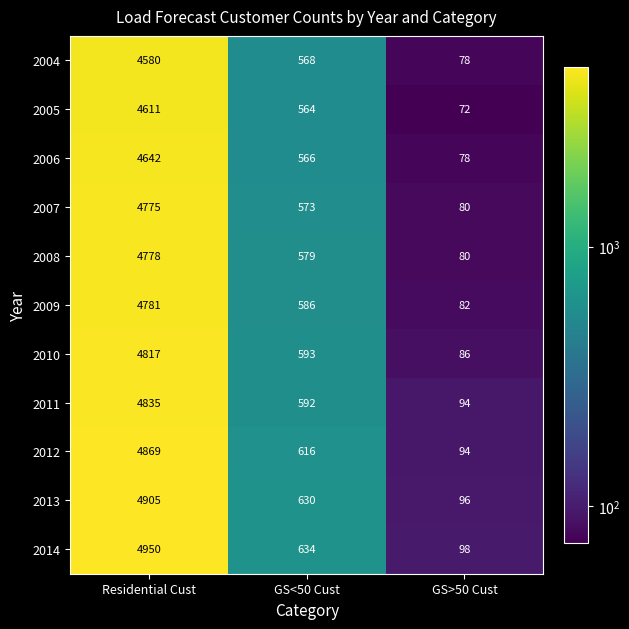

Which series has the largest total across all categories?

2014